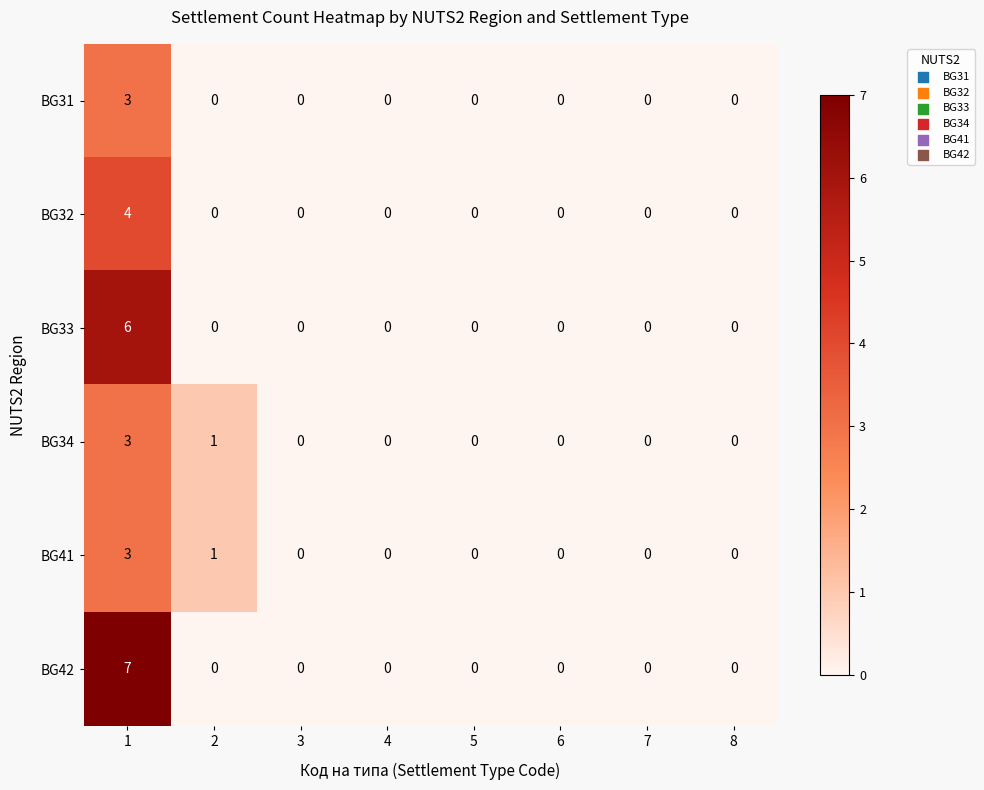

Count the BG31 values in the range 0 to 1.

7